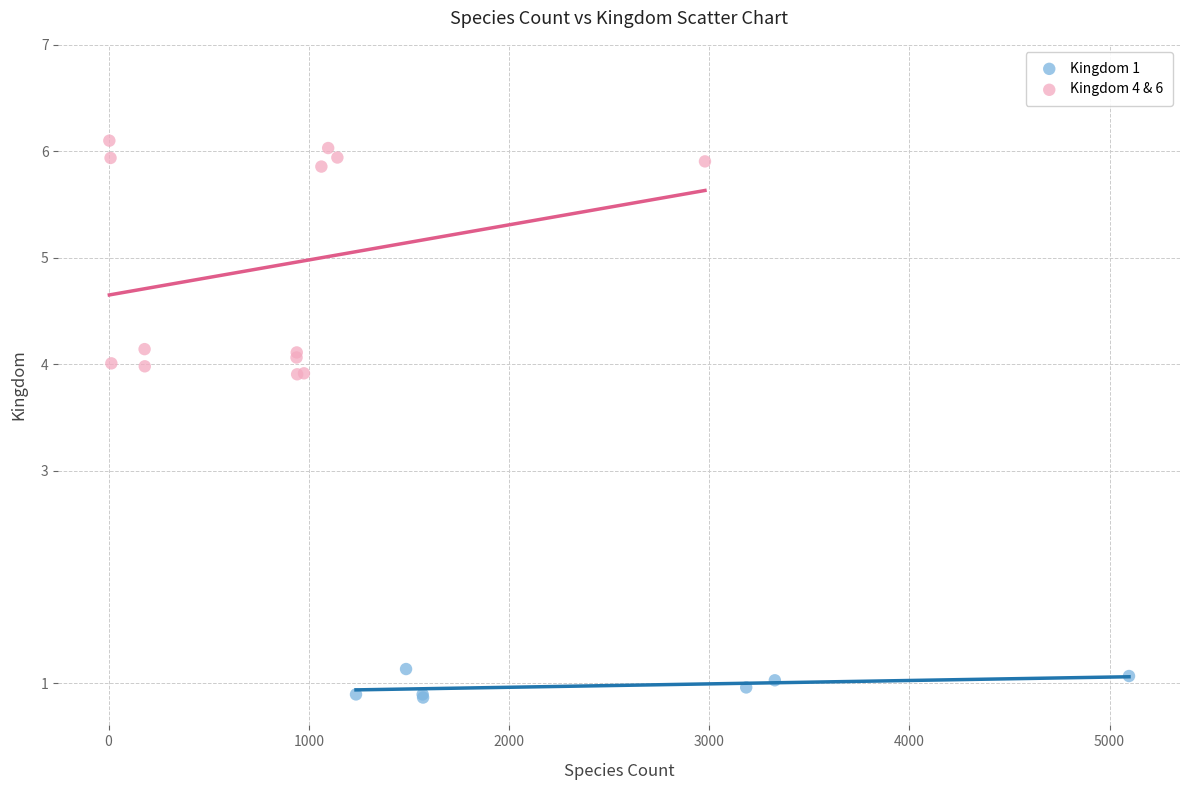

Which series contains the lowest Y value?

Kingdom 1